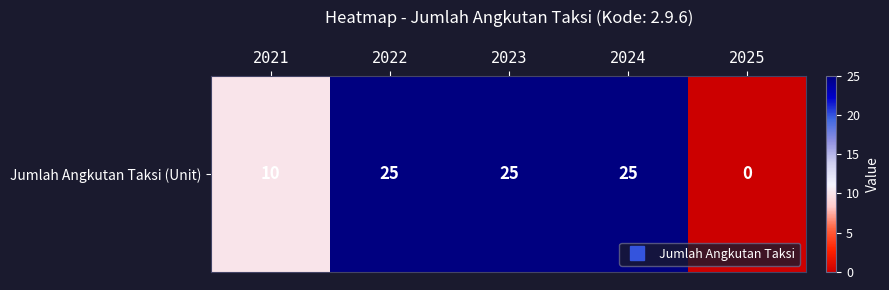

Rank the categories by value from lowest to highest.

2025, 2021, 2022, 2023, 2024